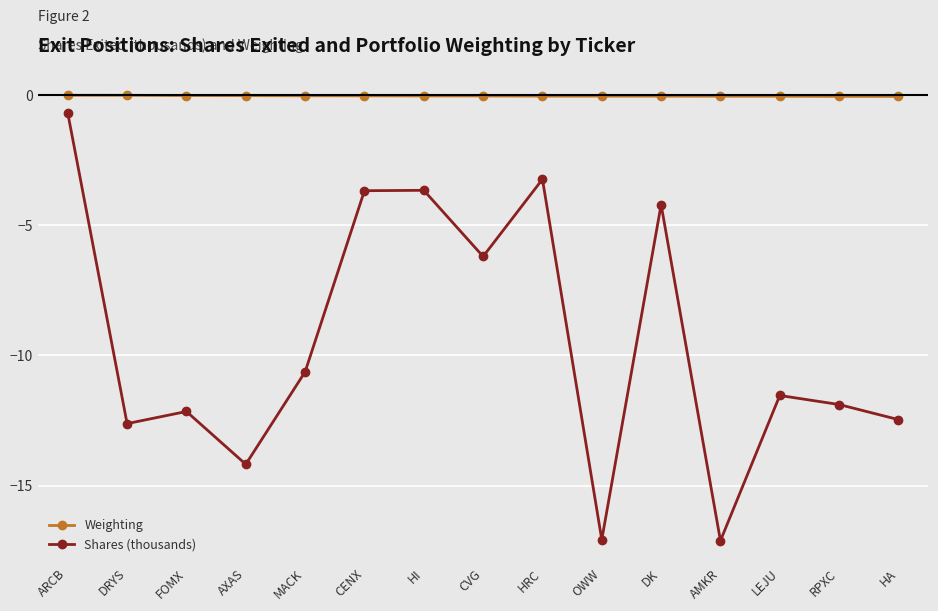

What is the label of the 3rd point from the left?

FOMX